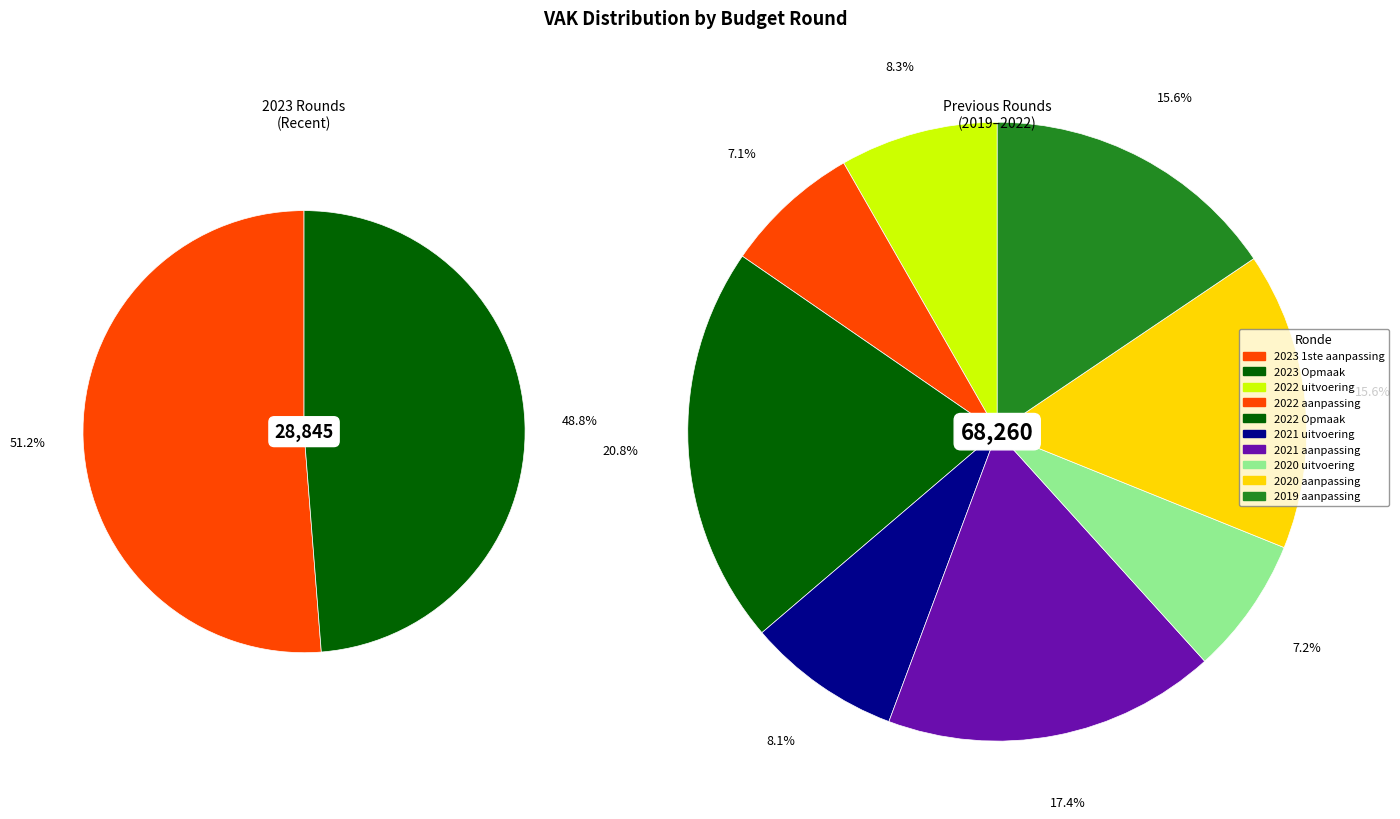

How many slices are in this pie chart?

10